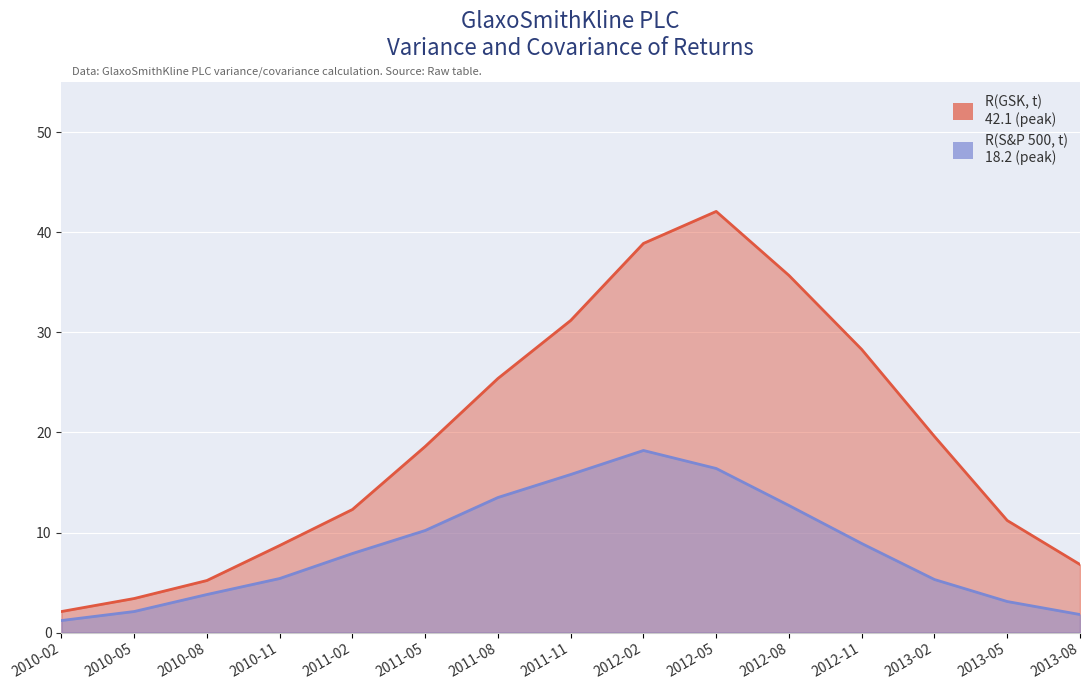

Which has a higher value, 2013-08 or 2013-05?

2013-05